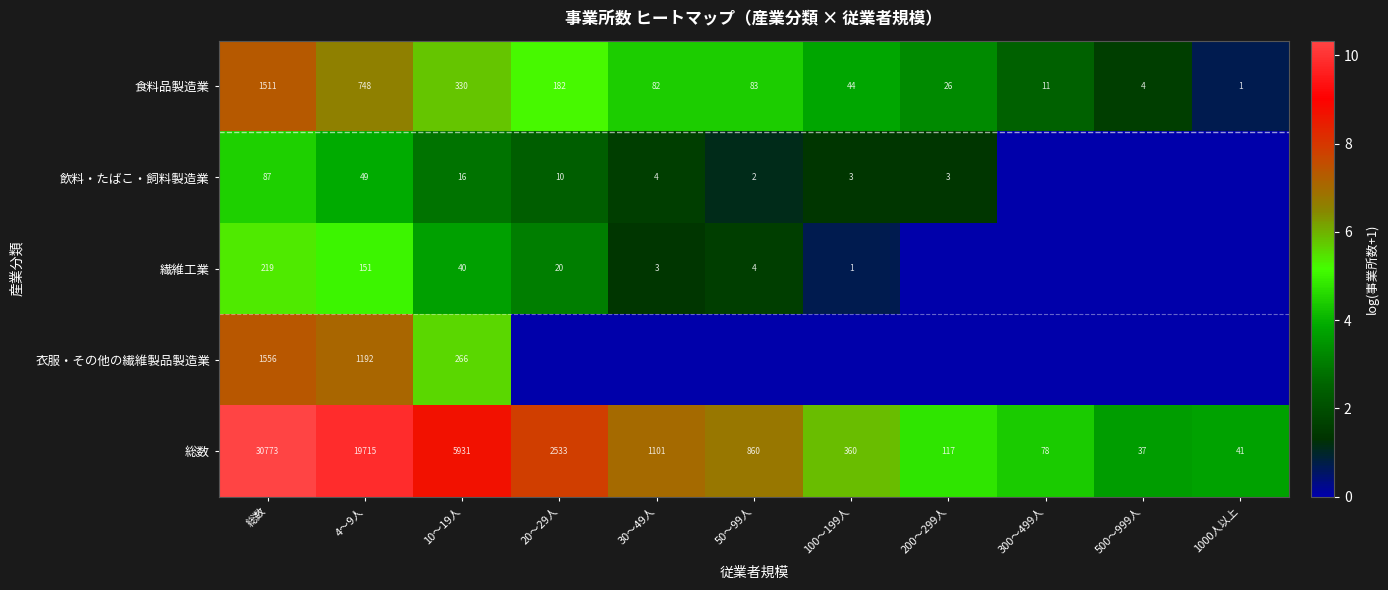

How many distinct data groups are displayed?

5